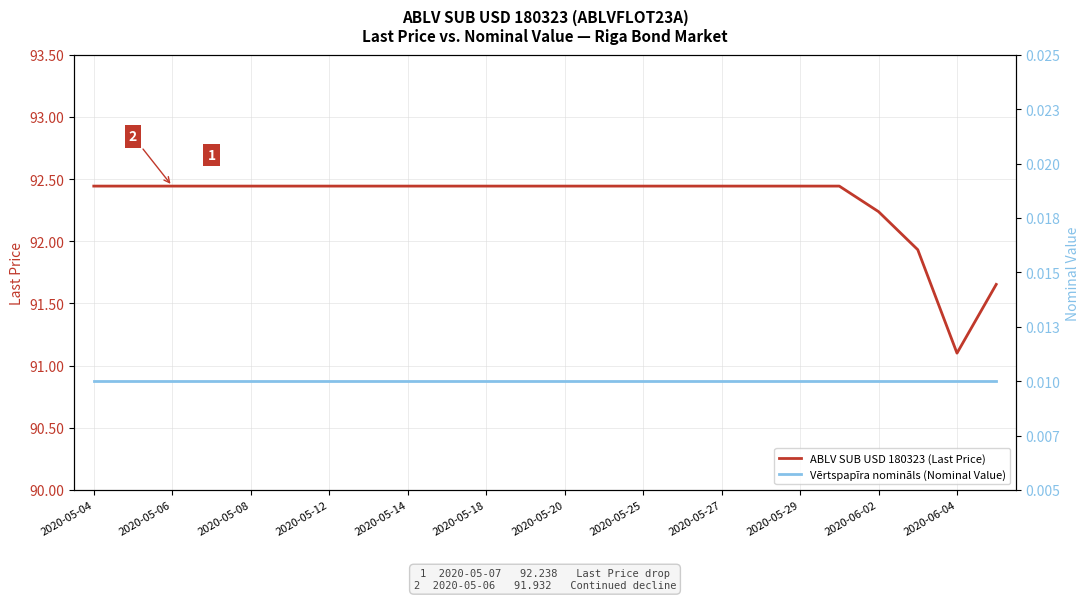

What is the minimum value for ABLV SUB USD 180323 (Last Price)?

91.1